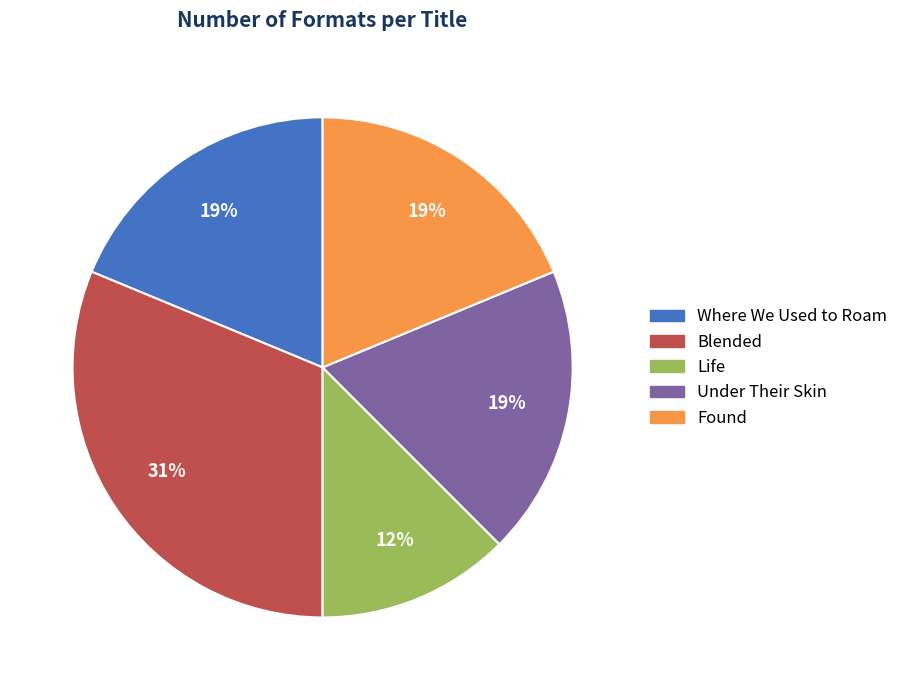

Does Under Their Skin represent more than half of the total?

No